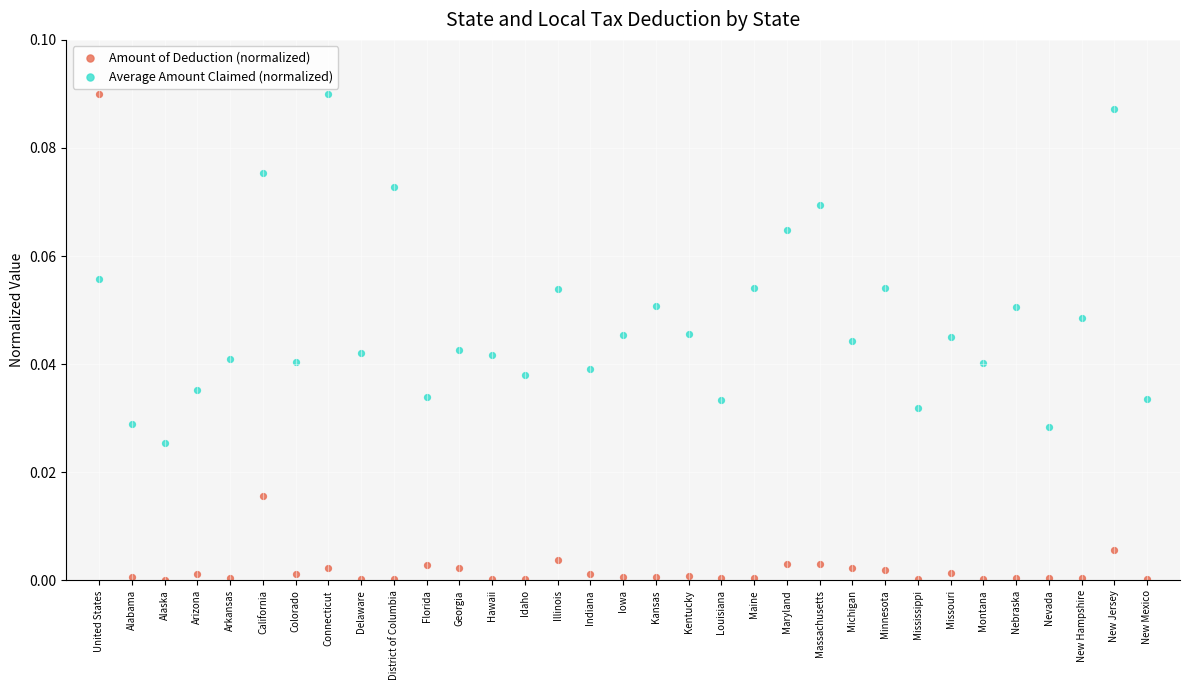

Which series has the largest Y range (max minus min)?

Amount of Deduction (normalized)